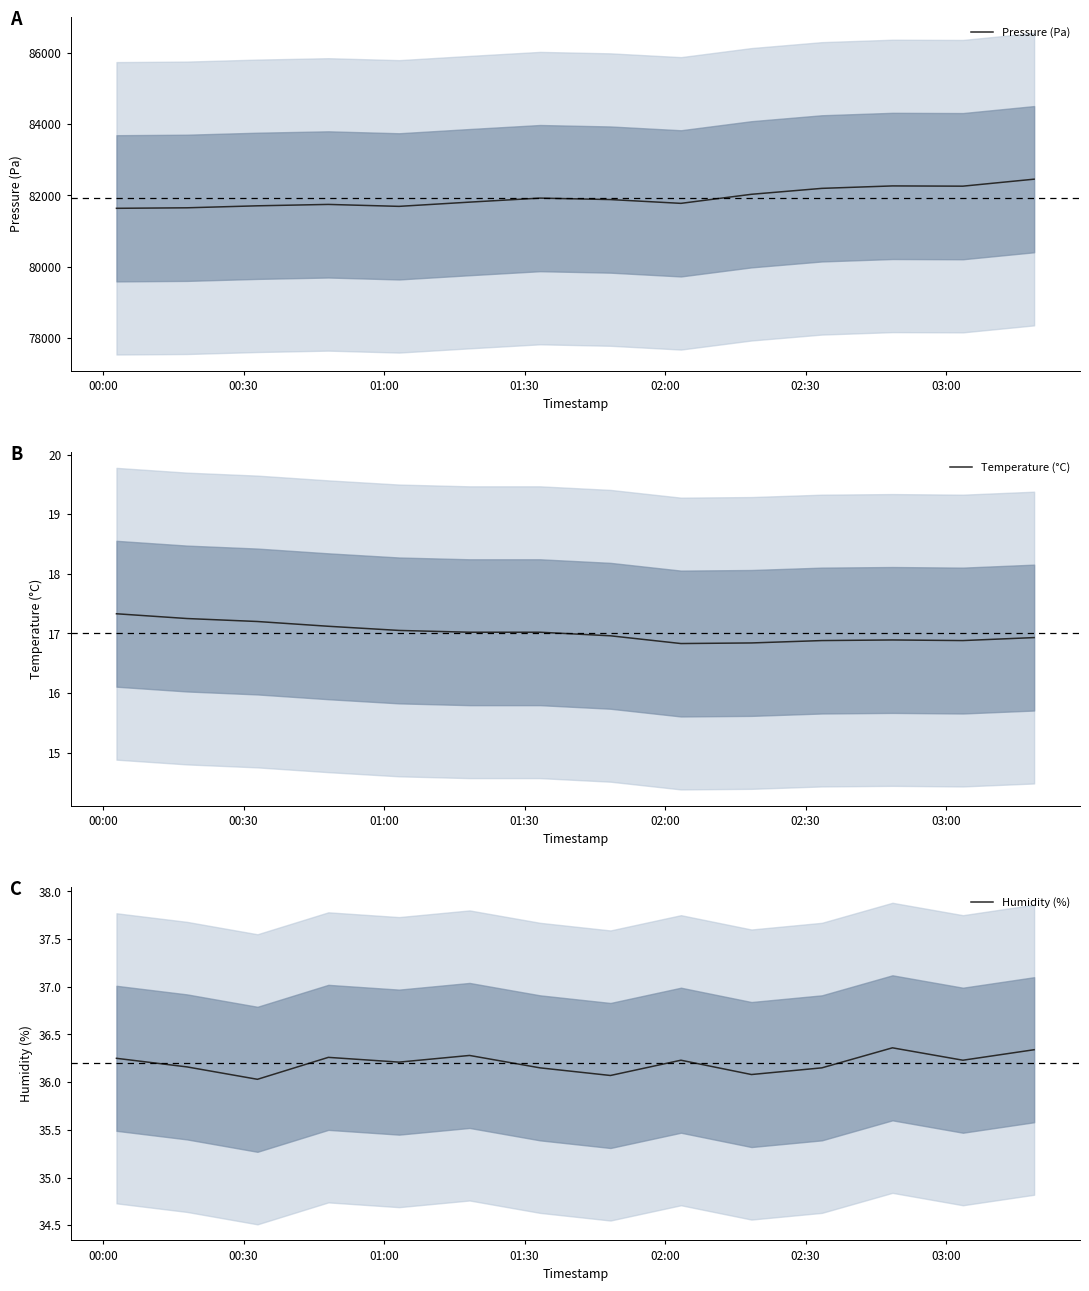

What are all the series names shown in the legend?

Pressure (Pa), Temperature (°C), Humidity (%)